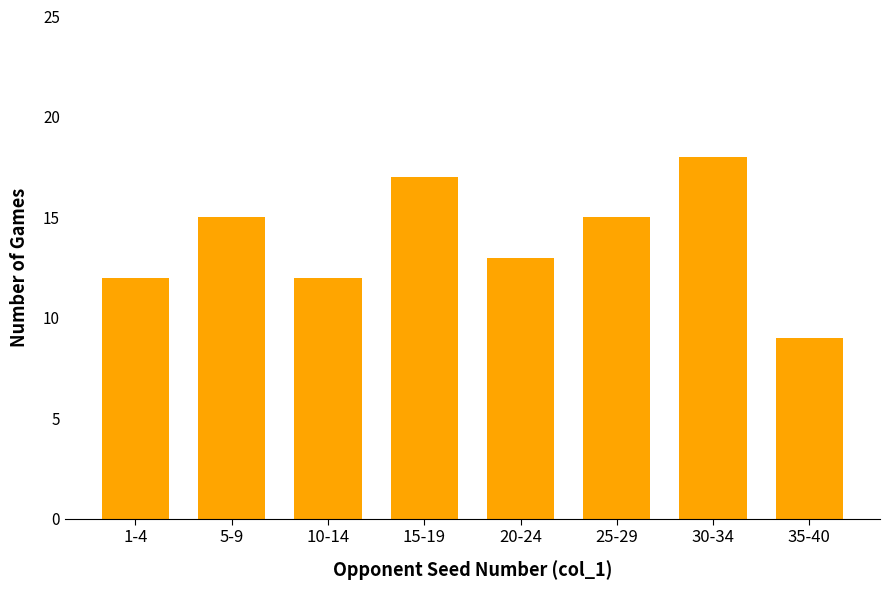

Reading left to right, transcribe all the data shown in this chart.

12	15	12	17	13	15	18	9